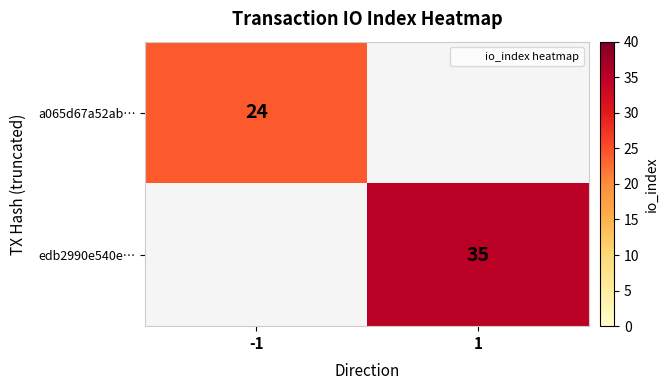

What is the difference between the maximum and minimum values in the edb2990e540e… series?

35